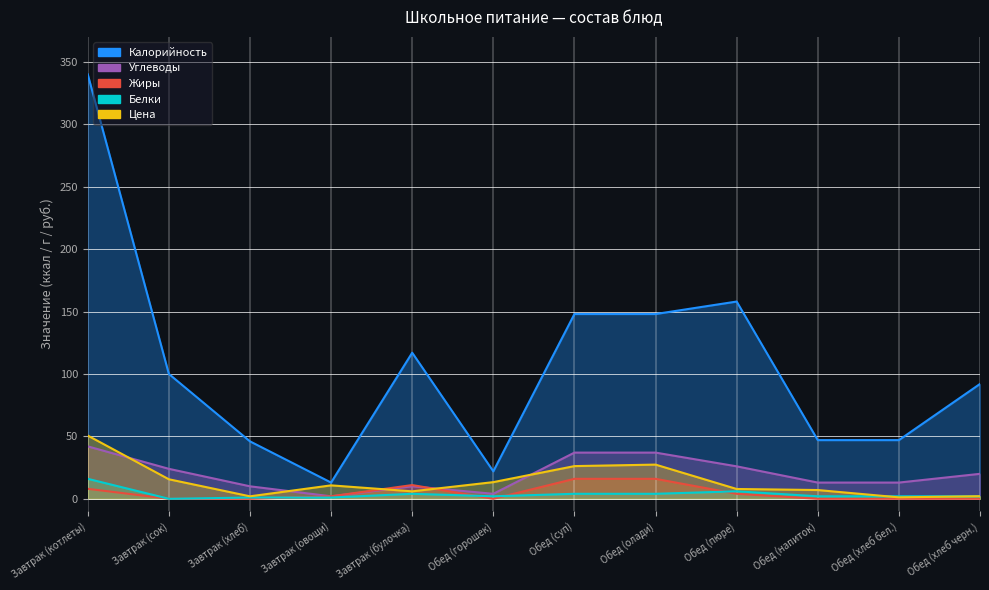

Between which two adjacent categories do Углеводы and Жиры first intersect?

Завтрак (булочка) and Обед (горошек)